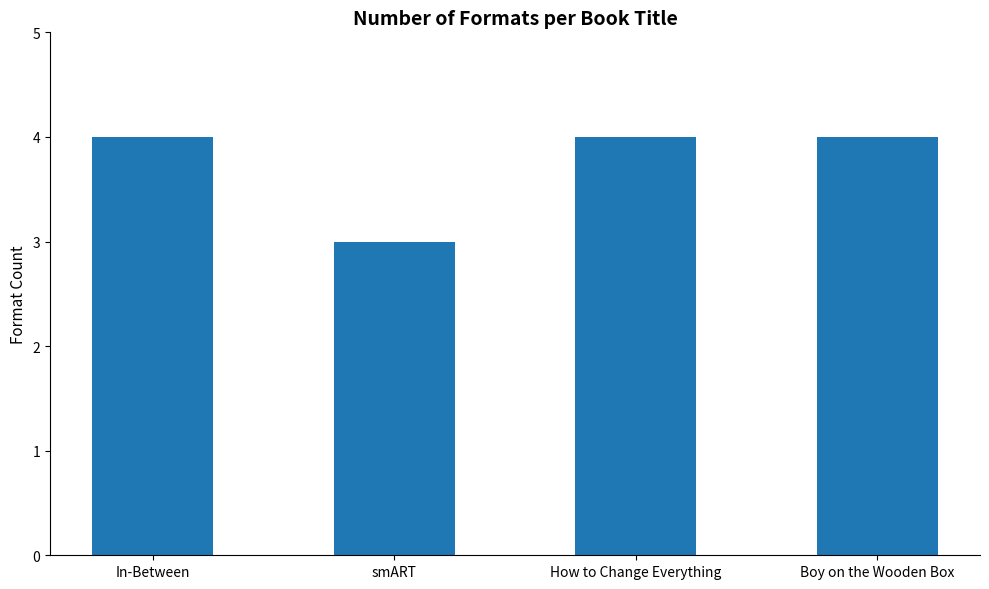

What is the greatest value displayed?

4